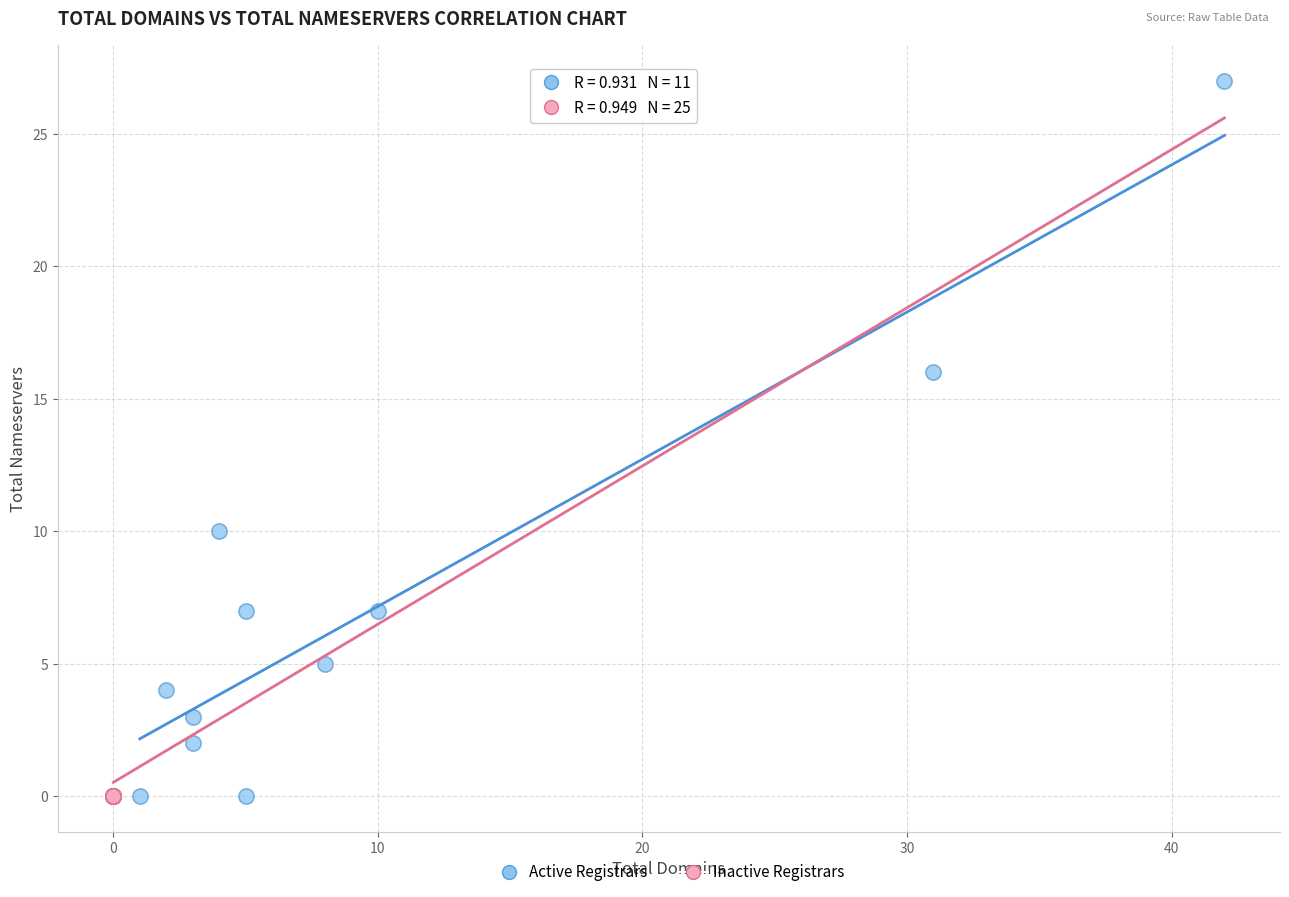

Which series contains the highest Y value?

Active Registrars